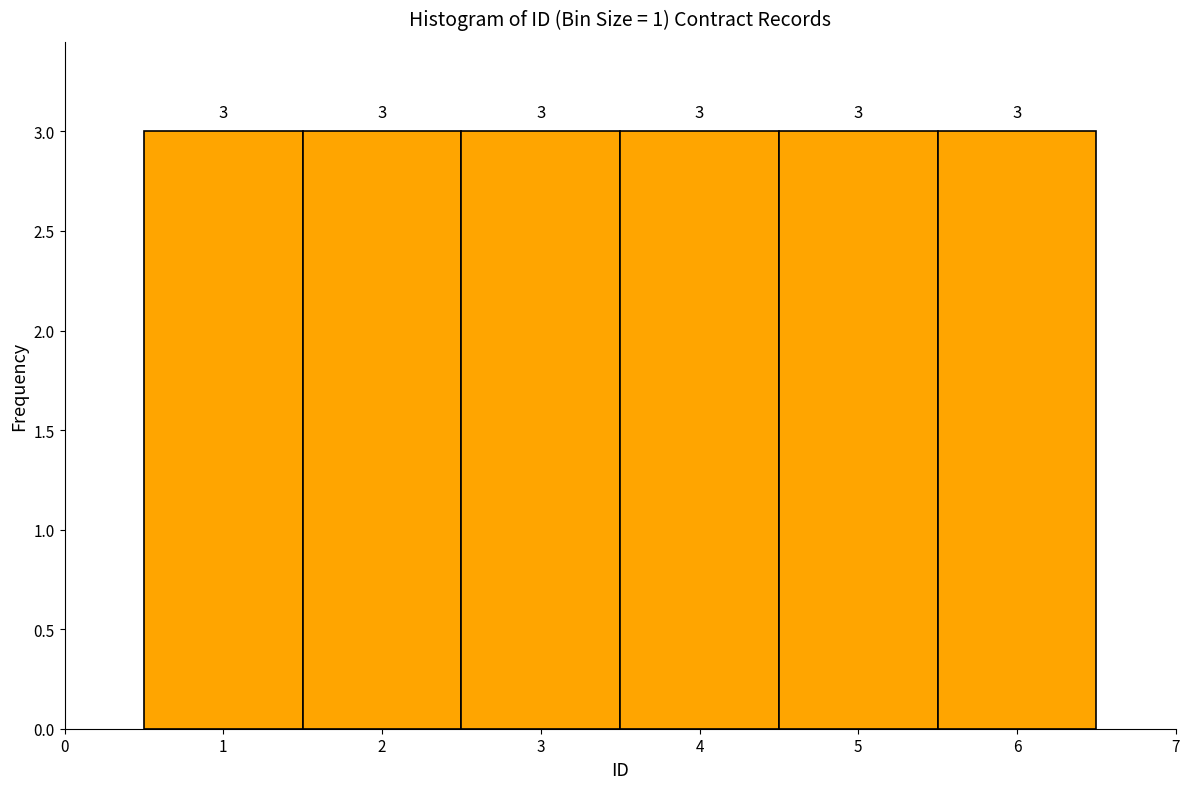

Reading left to right, transcribe this chart: for each bar, give the range it covers on the x-axis and its height.

0.5 to 1.5: 3
1.5 to 2.5: 3
2.5 to 3.5: 3
3.5 to 4.5: 3
4.5 to 5.5: 3
5.5 to 6.5: 3